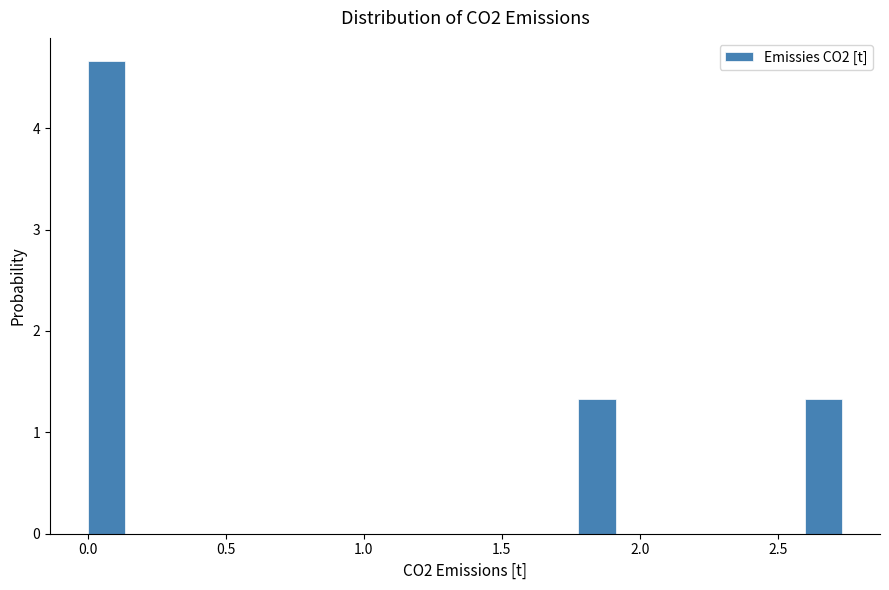

Read against the x-axis, roughly where is the centre of the tallest bar?

0.05